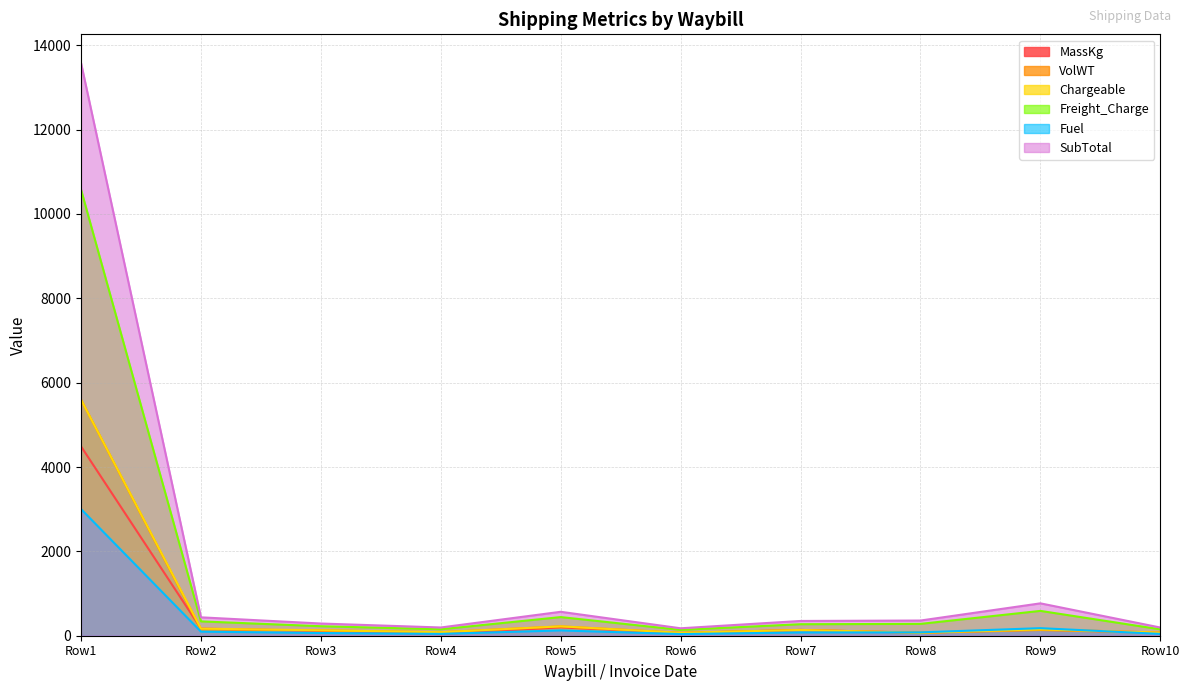

What is the value of the VolWT point at the 10th from the left?

66.0